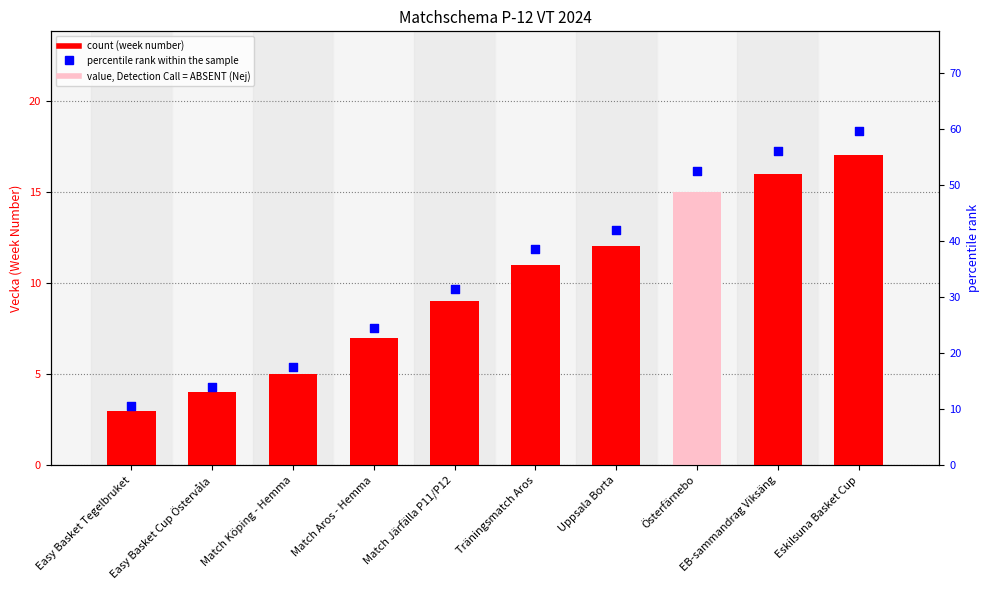

Which series reaches the minimum Y coordinate?

Week Number